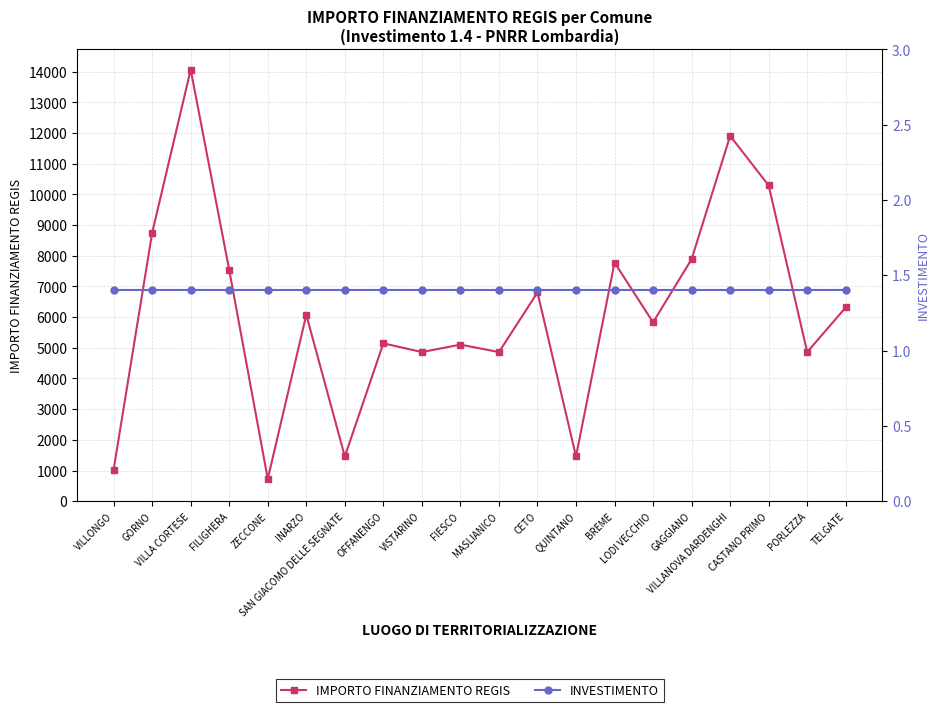

What position from the left is QUINTANO?

13